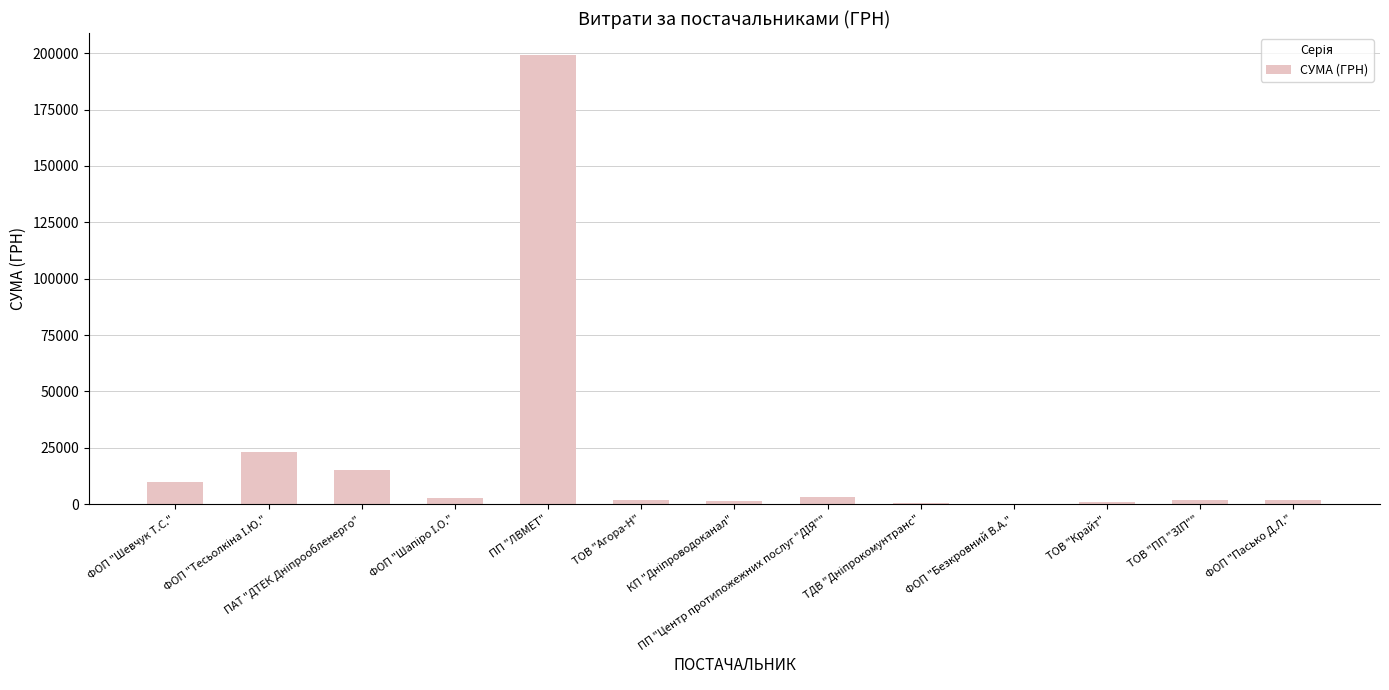

What is the maximum value shown in the chart?

199000.0